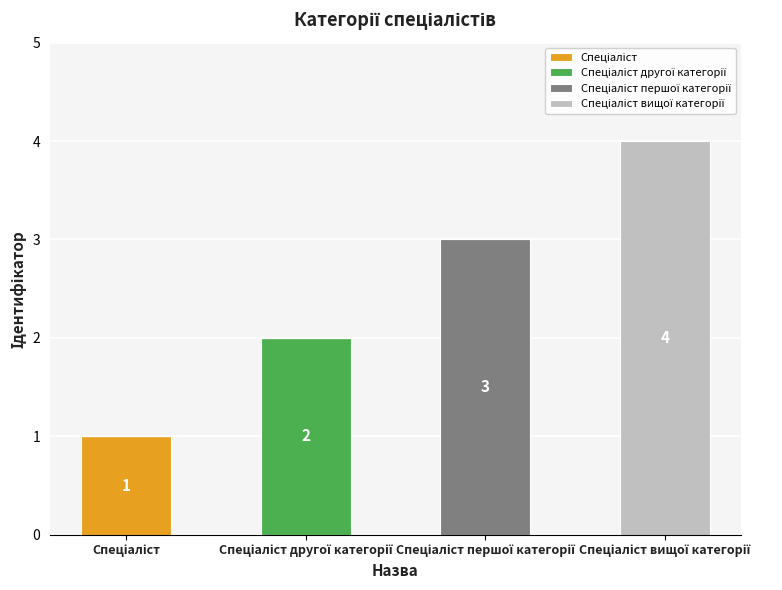

How many categories are shown in the chart?

4